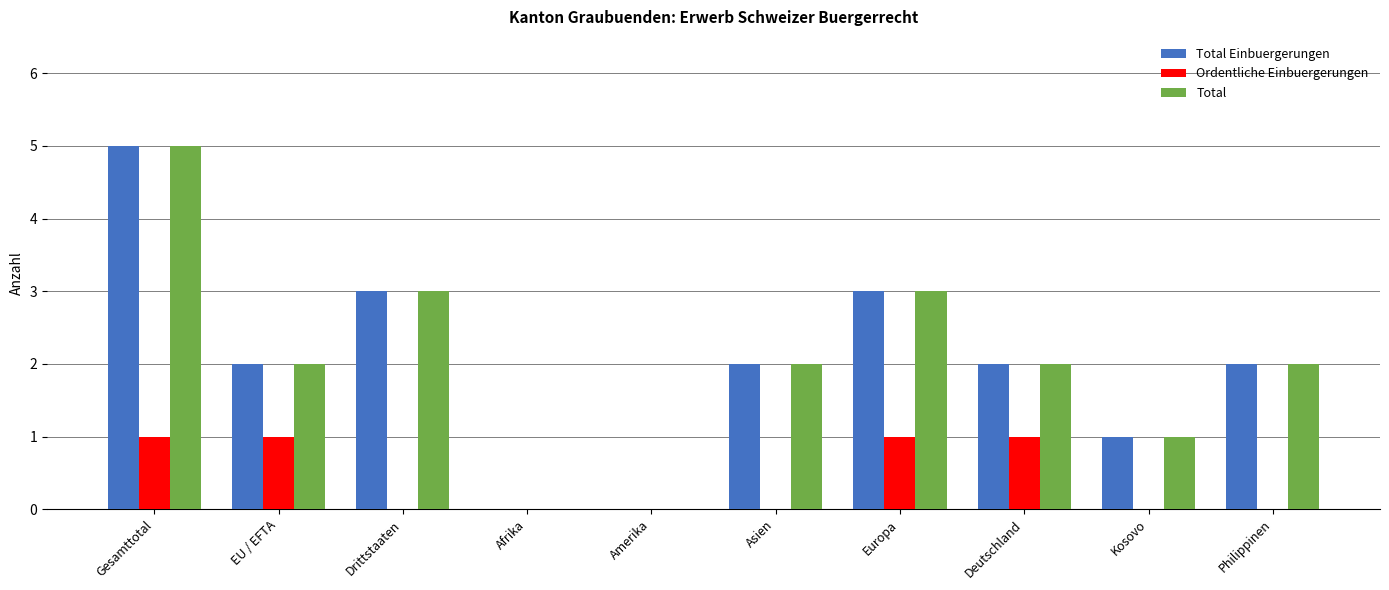

What is the highest value of the Total Einbuergerungen series?

5